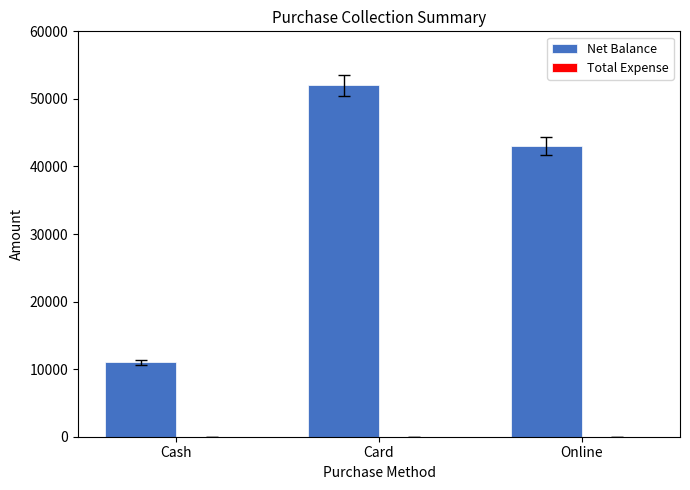

What is the change in value from Card to Online?

-9000